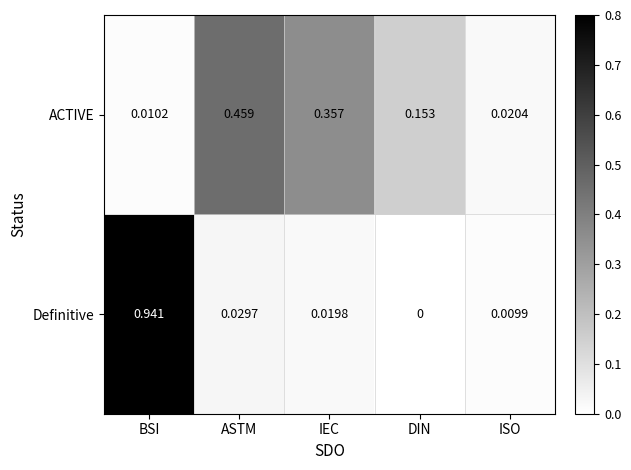

At which category is the sum across all series the highest?

BSI